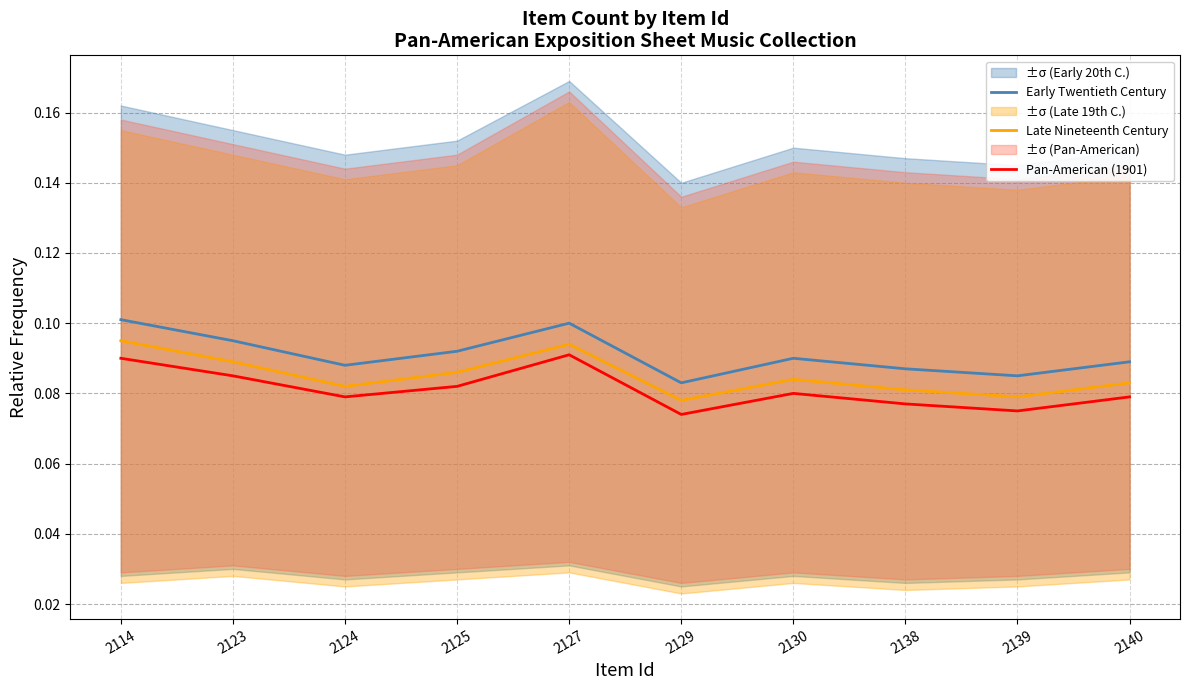

At how many categories does at least one series exceed 0?

10